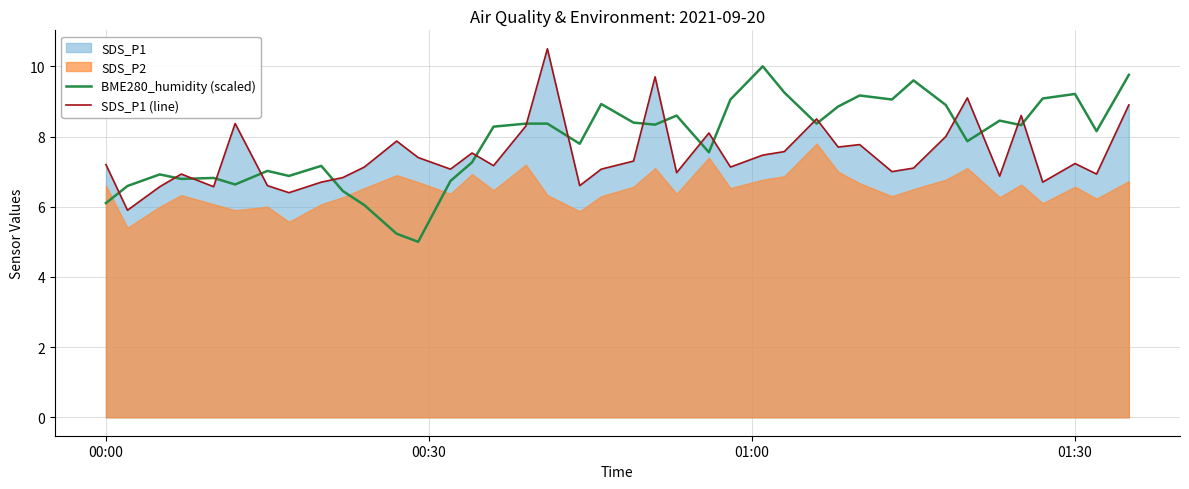

In SDS_P1 (line), how many points are lower than both neighbors (excluding endpoints)?

13